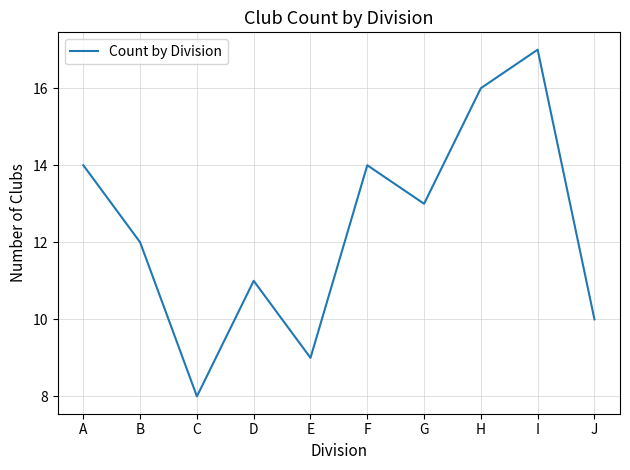

Which category has the lowest value across all series?

C